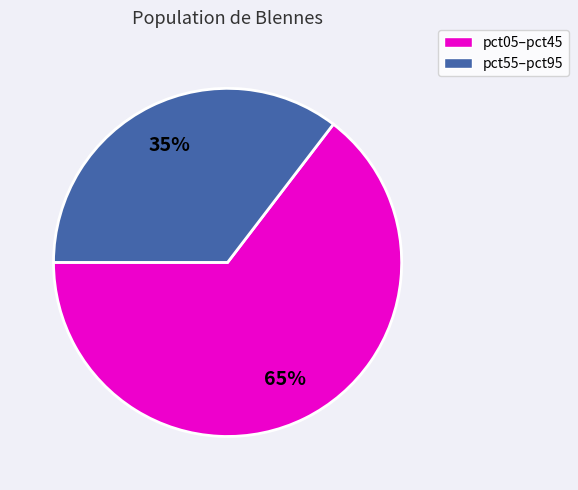

Is there a majority slice in this chart?

Yes